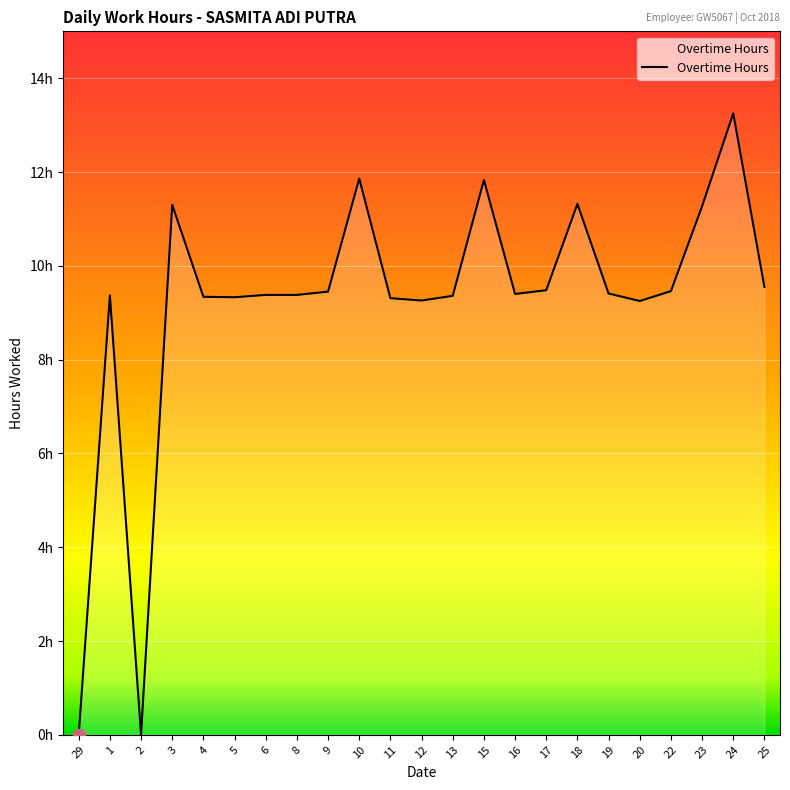

Between 15 and 13, which is larger?

15